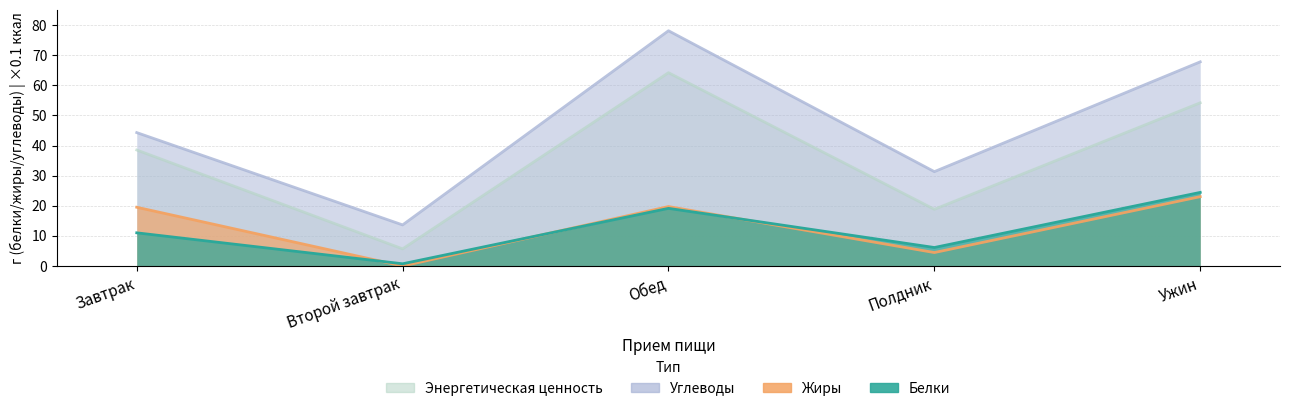

The Энергетическая ценность series shows 54.2 at Ужин. True or false?

True